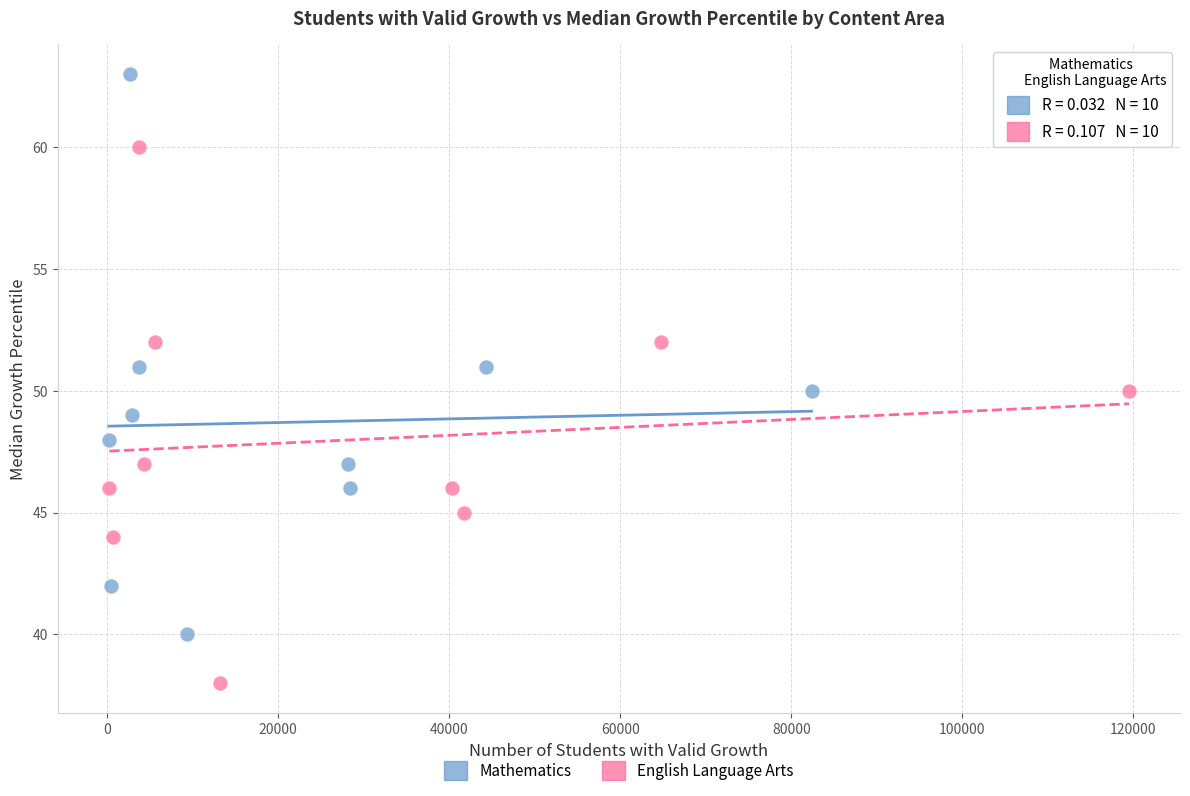

What are all the series names shown in the legend?

Mathematics, English Language Arts